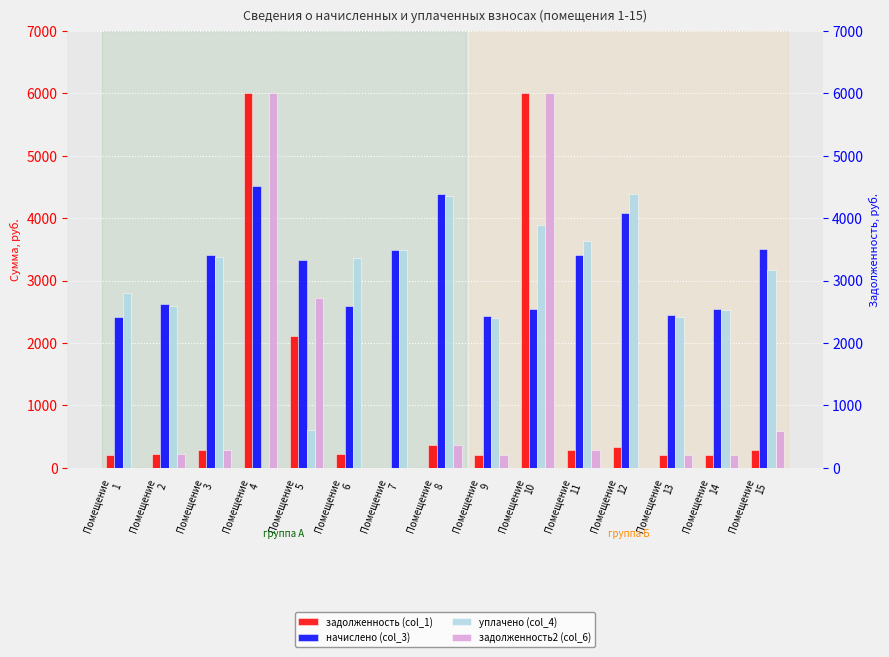

Which category has the highest value in the уплачено (col_4) series?

Помещение
12